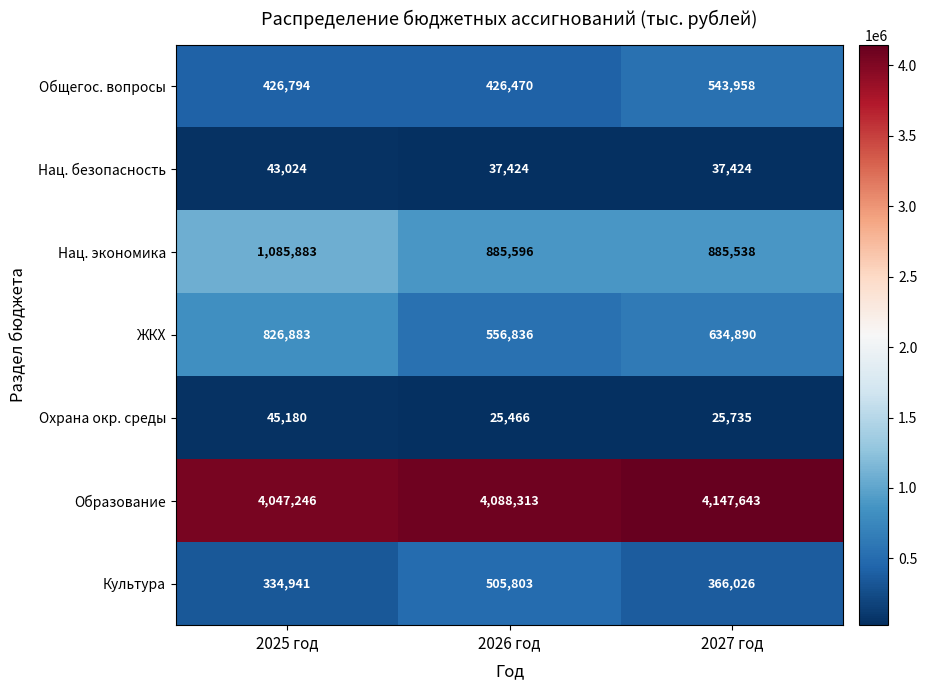

At which category does the chart reach its peak across all series?

2027 год